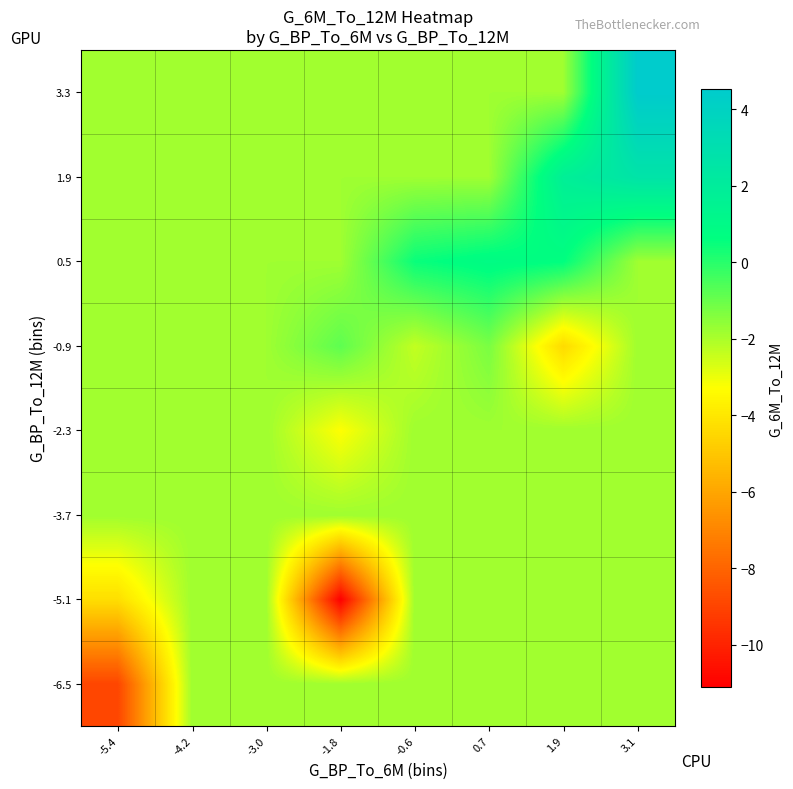

Between 3.1 and -5.4, which is larger?

3.1